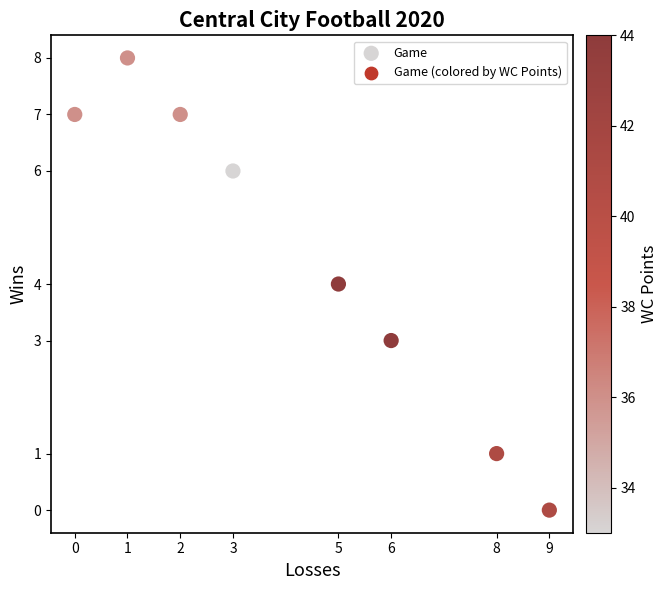

What is the average X value?

4